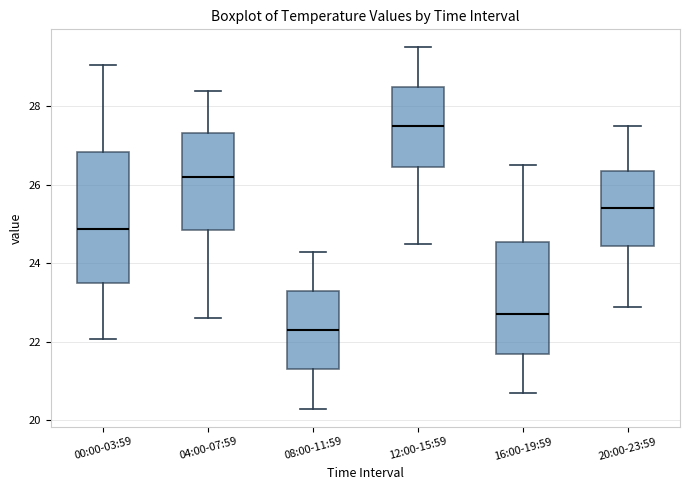

Which box's median line is the lowest?

08:00-11:59